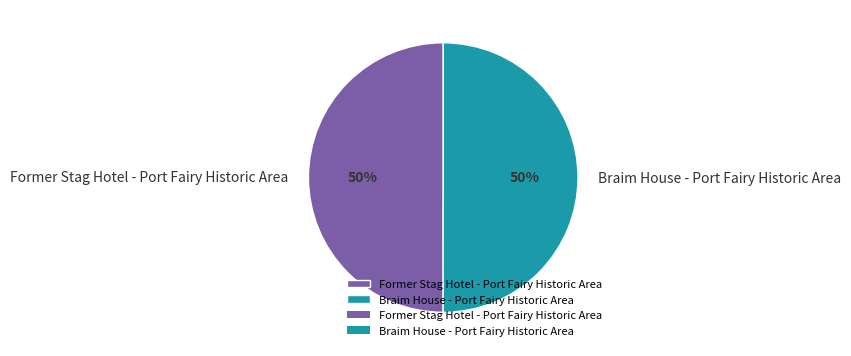

Is the sum of Former Stag Hotel - Port Fairy Historic Area and Braim House - Port Fairy Historic Area greater than half?

Yes